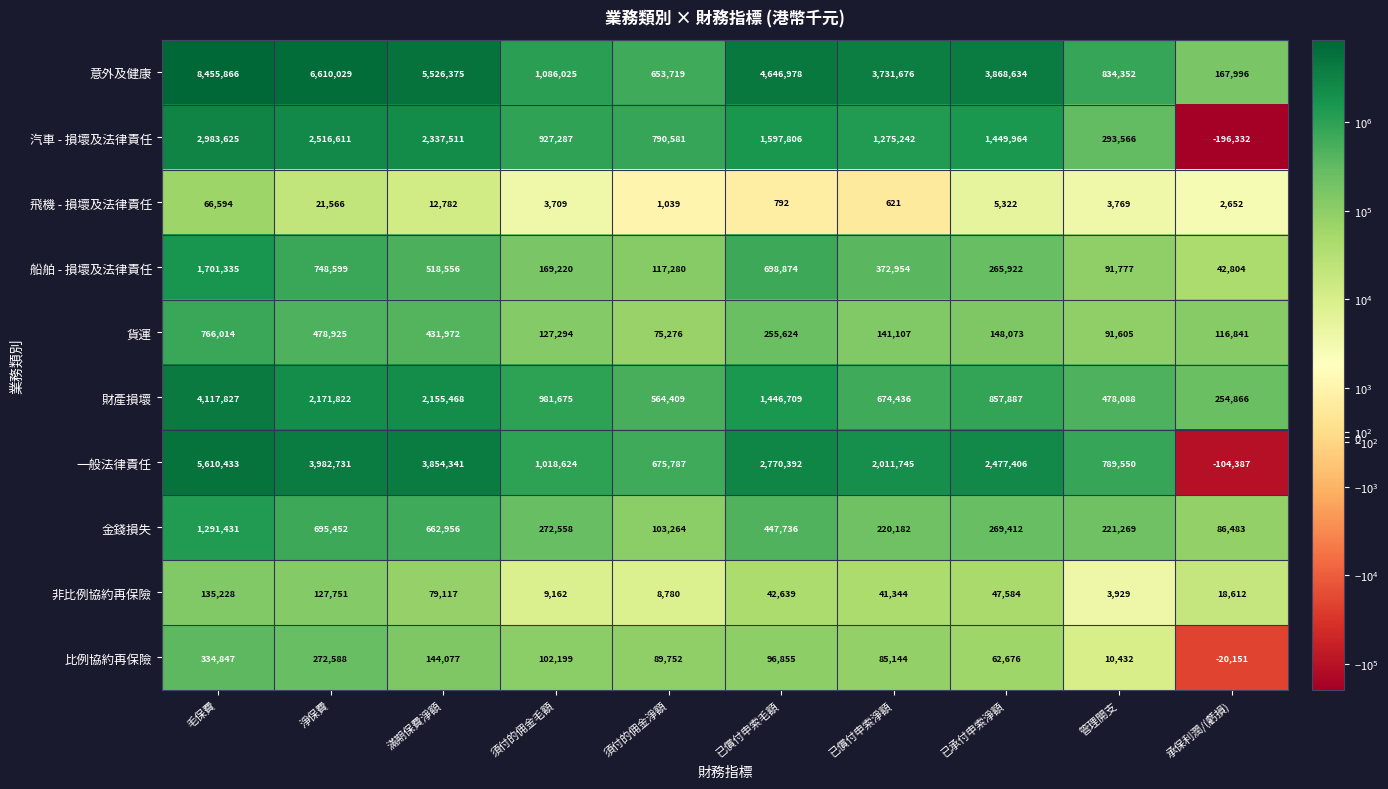

At 須付的佣金毛額, list the series in order from smallest to largest.

飛機 - 損壞及法律責任, 非比例協約再保險, 比例協約再保險, 貨運, 船舶 - 損壞及法律責任, 金錢損失, 汽車 - 損壞及法律責任, 財產損壞, 一般法律責任, 意外及健康